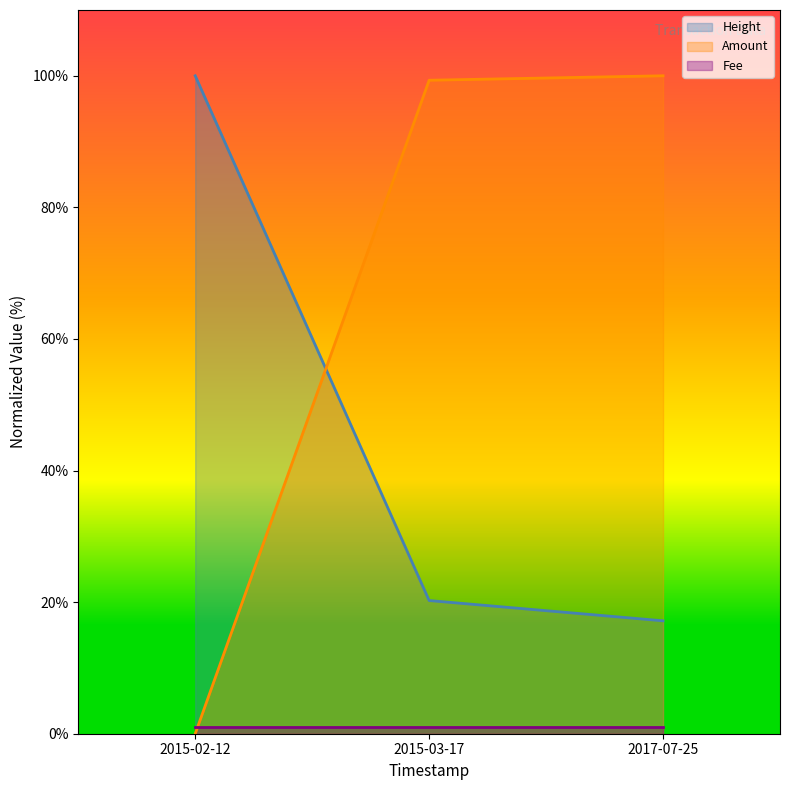

How many distinct data groups are displayed?

3